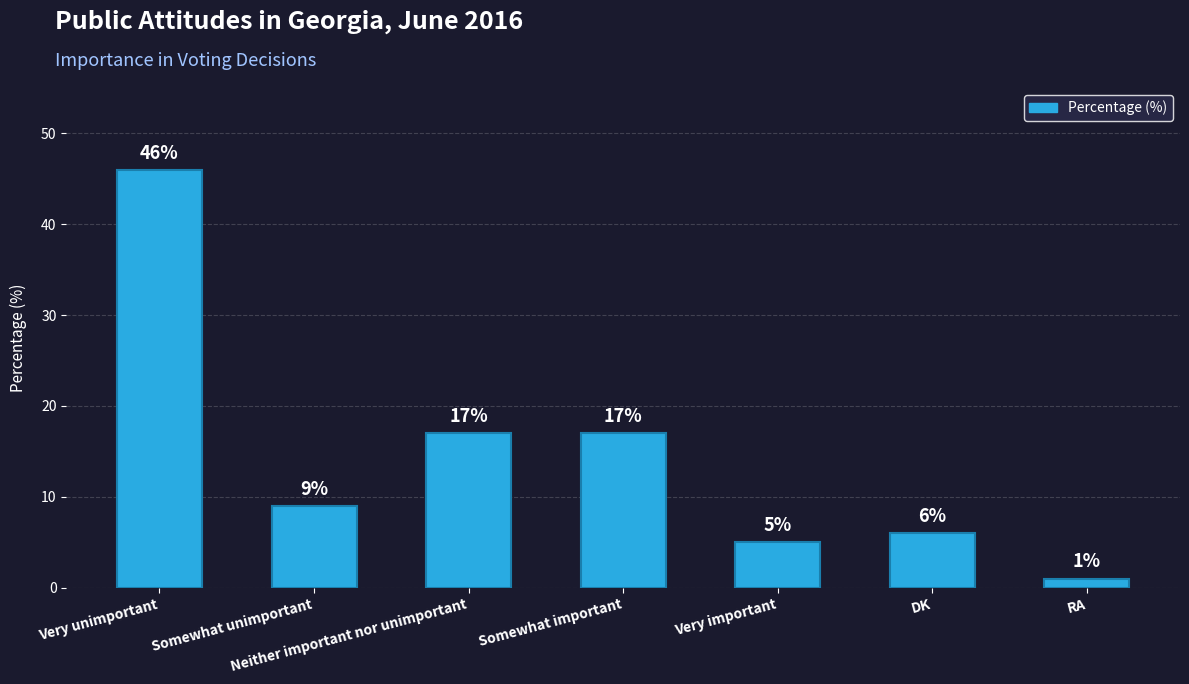

Which label corresponds to the largest value in the chart?

Very unimportant